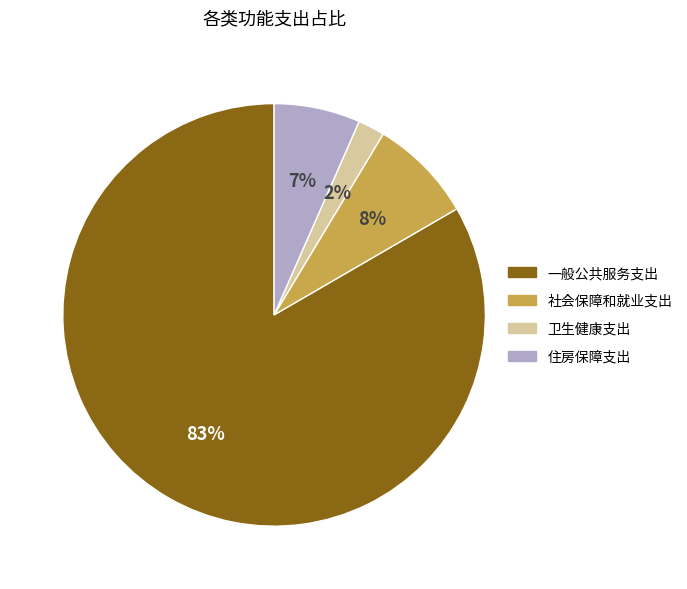

To the nearest percent, what is the difference between the largest and smallest slice percentages?

81%